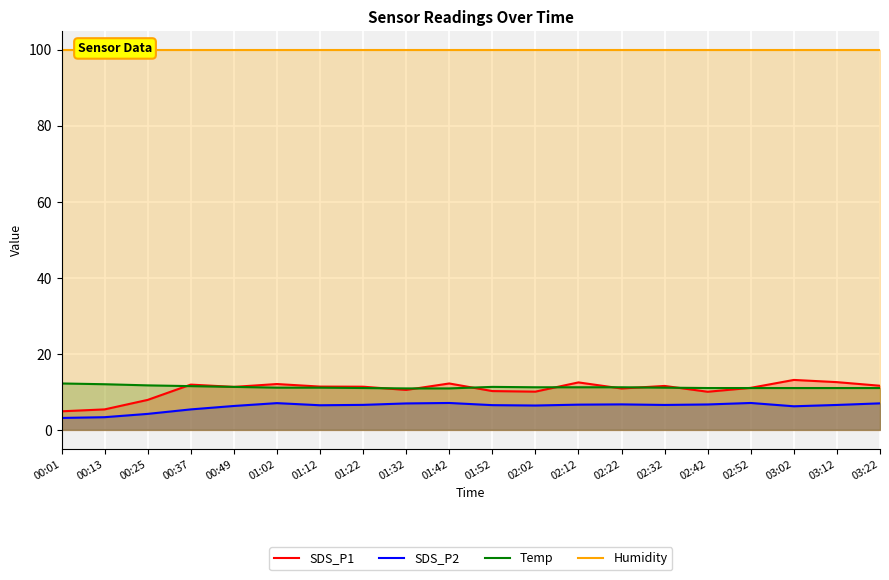

What is the sum of all Temp values?

224.7